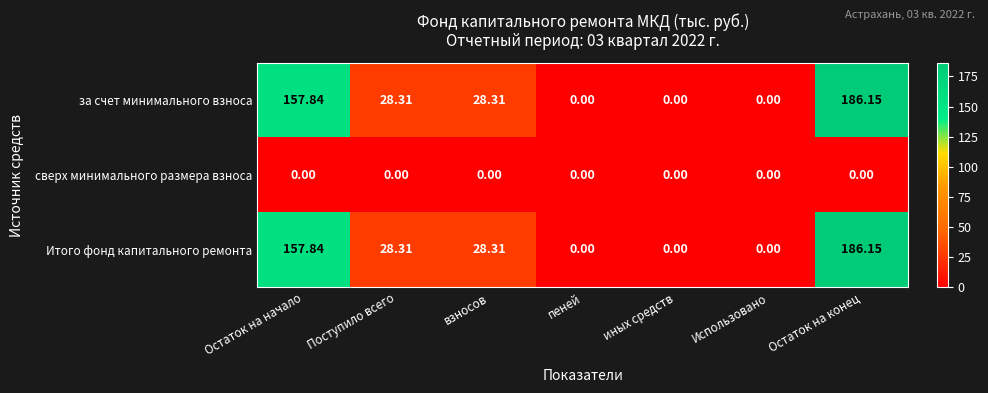

How many positive values does the Итого фонд капитального ремонта series have?

4